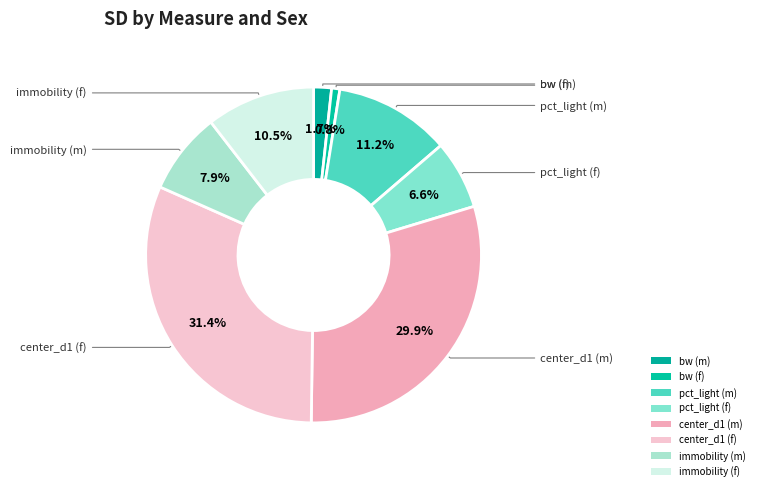

To the nearest percent, what is the average slice percentage?

12%